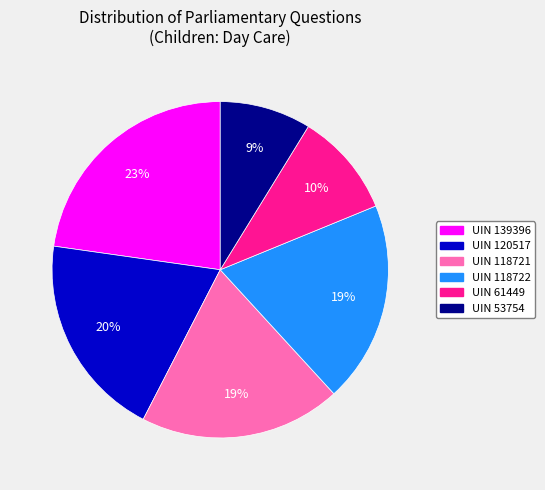

To the nearest percent, what is the difference between the largest and smallest slice percentages?

14%